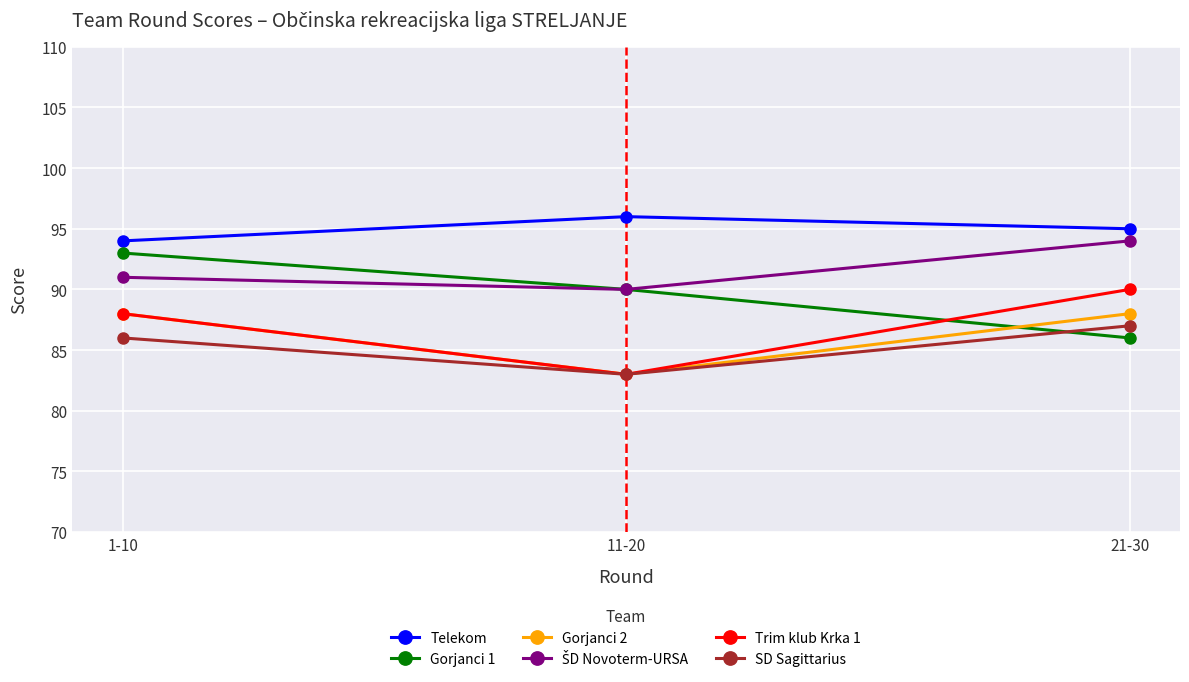

Where is SD Sagittarius nearest to the value 85?

1-10